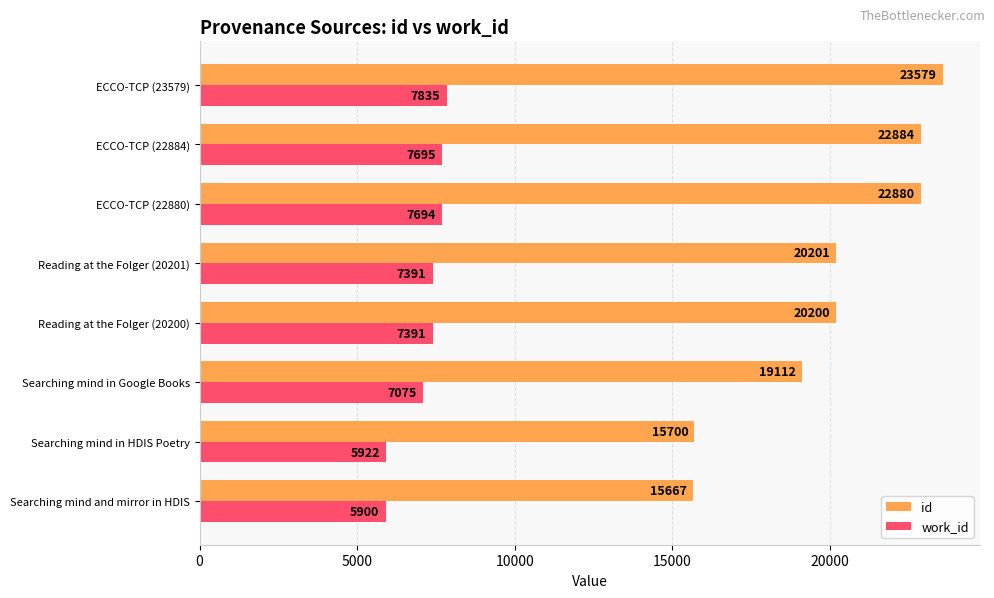

The work_id series shows 4995 at Reading at the Folger (20200). True or false?

False